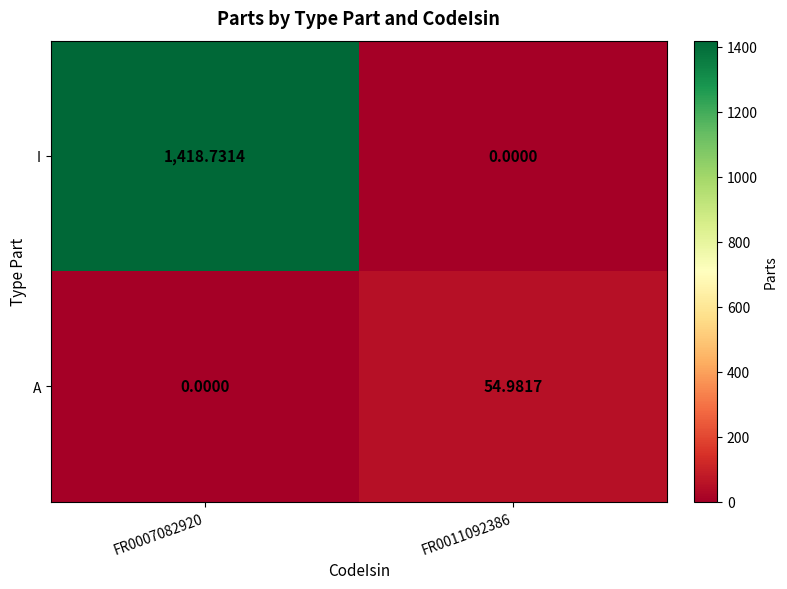

Which series has the widest spread of values?

I